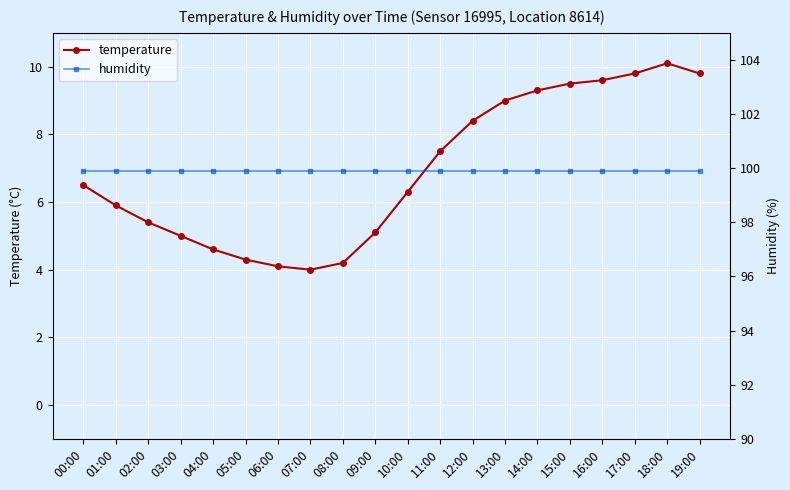

At how many categories does at least one series exceed 73?

20